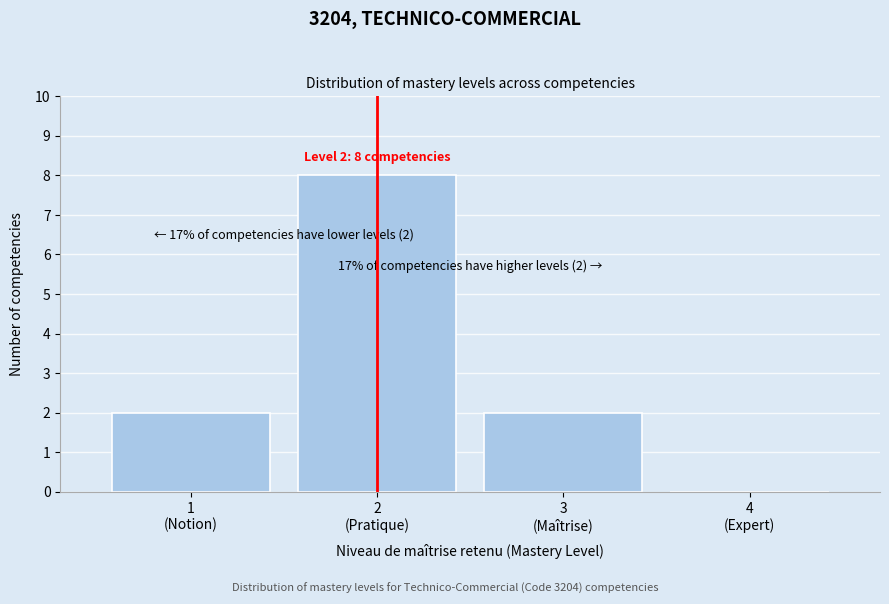

What is the sum of all values?

12